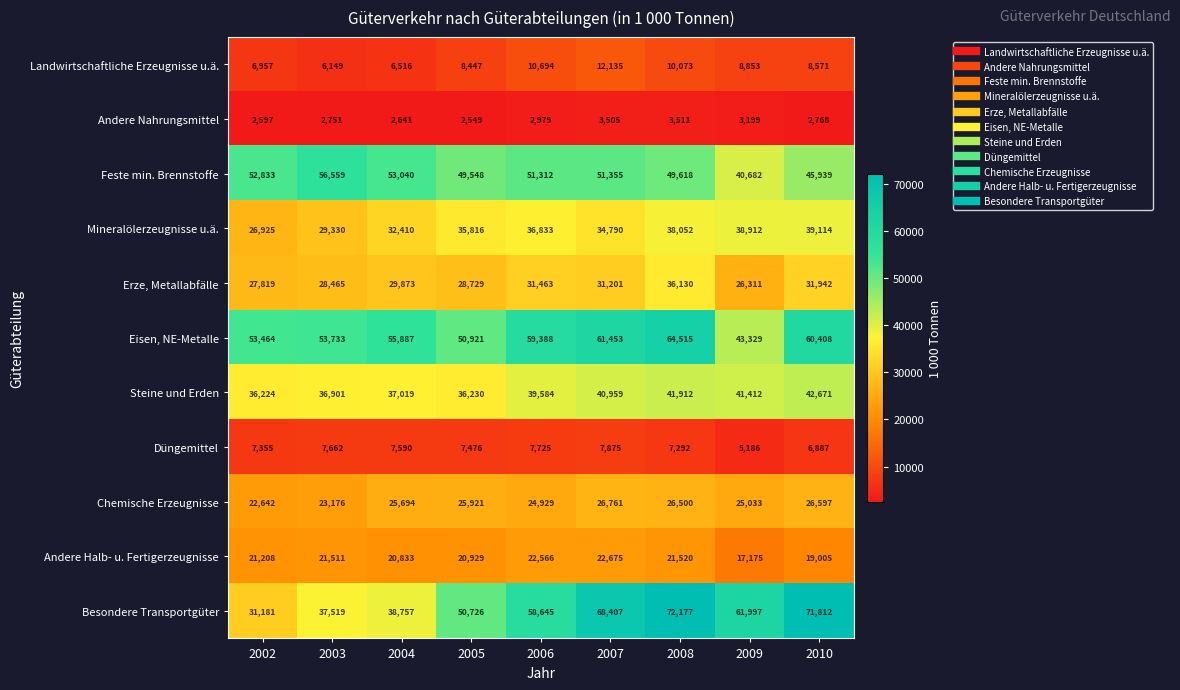

At which label does Andere Nahrungsmittel first exceed 2768?

2006